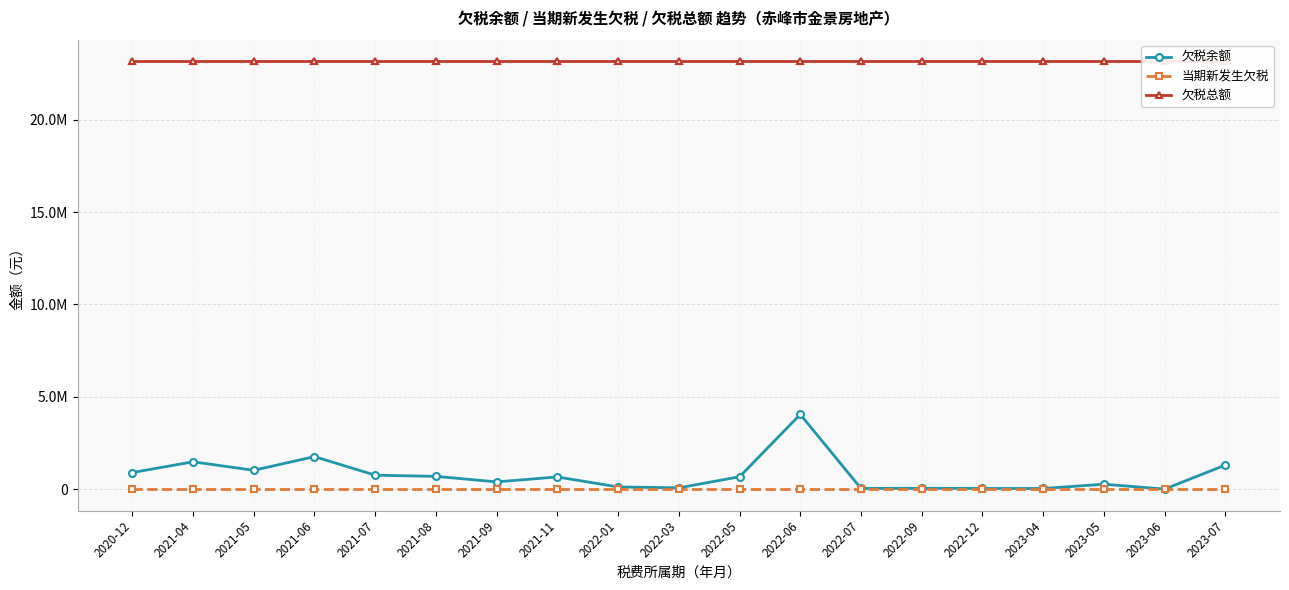

What are all the series names shown in the legend?

欠税余额, 当期新发生欠税, 欠税总额